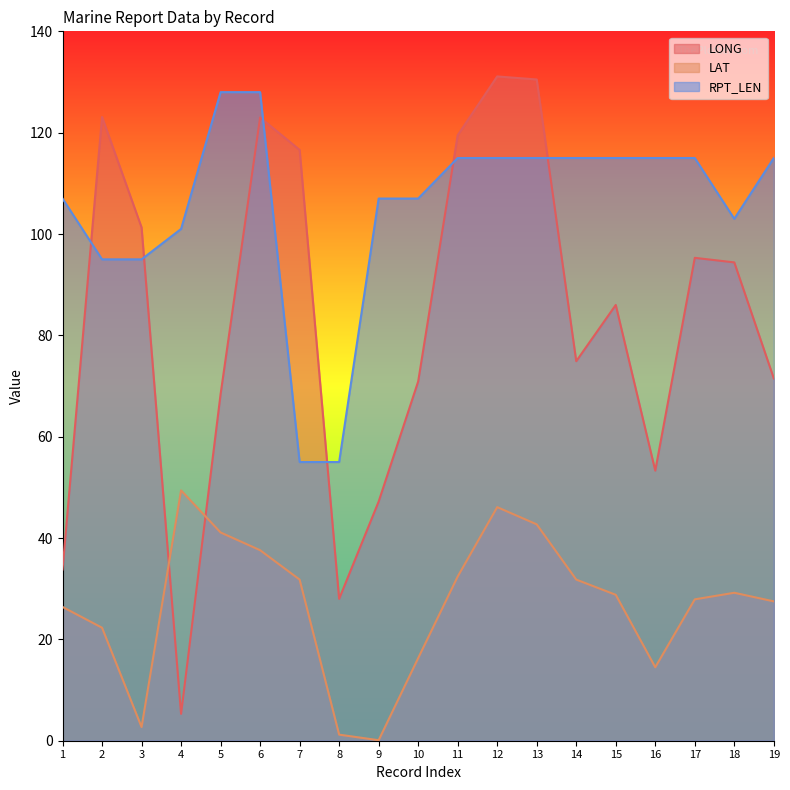

True or false: LONG and RPT_LEN cross at least once.

True